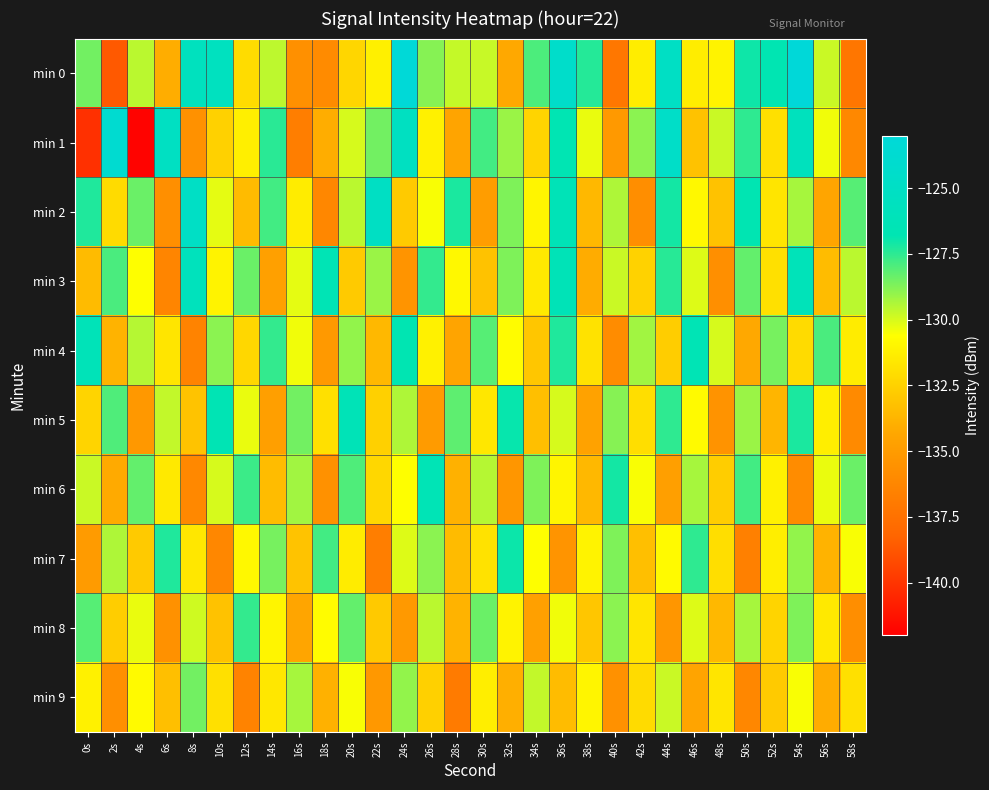

Reading right to left, list all the values displayed in this chart.

min 0: 58s=-137.2	56s=-129.8	54s=-123.1	52s=-126.8	50s=-127.0	48s=-131.1	46s=-131.4	44s=-125.0	42s=-131.3	40s=-137.1	38s=-127.3	36s=-124.5	34s=-128.0	32s=-134.3	30s=-129.8	28s=-129.8	26s=-128.8	24s=-123.2	22s=-131.2	20s=-132.3	18s=-135.9	16s=-135.7	14s=-129.6	12s=-132.1	10s=-125.6	8s=-125.6	6s=-134.1	4s=-129.6	2s=-138.7	0s=-128.5
min 1: 58s=-136.1	56s=-130.4	54s=-125.7	52s=-131.9	50s=-127.5	48s=-129.8	46s=-133.2	44s=-124.6	42s=-128.9	40s=-135.1	38s=-130.3	36s=-126.7	34s=-132.4	32s=-129.1	30s=-127.8	28s=-134.5	26s=-131.2	24s=-125.3	22s=-128.5	20s=-130.0	18s=-134.1	16s=-136.7	14s=-127.4	12s=-131.3	10s=-132.5	8s=-135.6	6s=-125.3	4s=-141.8	2s=-123.8	0s=-140.2
min 2: 58s=-128.1	56s=-134.4	54s=-129.3	52s=-131.7	50s=-126.8	48s=-133.2	46s=-130.9	44s=-127.1	42s=-135.8	40s=-129.4	38s=-133.6	36s=-126.3	34s=-131.0	32s=-128.7	30s=-134.9	28s=-127.2	26s=-130.5	24s=-132.8	22s=-125.1	20s=-129.6	18s=-136.2	16s=-131.4	14s=-127.8	12s=-133.5	10s=-130.2	8s=-124.9	6s=-135.7	4s=-128.4	2s=-132.1	0s=-127.3
min 3: 58s=-129.6	56s=-133.4	54s=-126.1	52s=-131.9	50s=-128.3	48s=-135.7	46s=-130.1	44s=-127.4	42s=-132.5	40s=-129.8	38s=-134.1	36s=-126.3	34s=-131.5	32s=-128.7	30s=-133.2	28s=-130.9	26s=-127.6	24s=-135.4	22s=-129.1	20s=-132.8	18s=-126.5	16s=-130.2	14s=-134.7	12s=-128.4	10s=-131.1	8s=-125.8	6s=-136.3	4s=-130.6	2s=-127.9	0s=-133.5
min 4: 58s=-131.4	56s=-127.9	54s=-132.1	52s=-128.6	50s=-134.3	48s=-130.0	46s=-126.5	44s=-132.7	42s=-129.2	40s=-135.9	38s=-131.8	36s=-127.3	34s=-133.0	32s=-130.7	30s=-128.1	28s=-134.5	26s=-131.2	24s=-126.8	22s=-133.6	20s=-129.0	18s=-135.1	16s=-130.4	14s=-127.6	12s=-132.3	10s=-128.9	8s=-136.4	6s=-131.7	4s=-129.5	2s=-133.8	0s=-126.2
min 5: 58s=-136.0	56s=-131.3	54s=-127.2	52s=-133.7	50s=-129.1	48s=-135.5	46s=-130.8	44s=-127.5	42s=-132.0	40s=-128.8	38s=-134.6	36s=-130.0	34s=-133.3	32s=-126.9	30s=-131.6	28s=-128.2	26s=-135.0	24s=-129.4	22s=-132.6	20s=-126.3	18s=-131.9	16s=-128.5	14s=-134.8	12s=-130.3	10s=-126.6	8s=-133.1	6s=-129.7	4s=-135.2	2s=-128.0	0s=-132.4
min 6: 58s=-128.4	56s=-130.3	54s=-135.9	52s=-131.2	50s=-127.8	48s=-132.7	46s=-129.3	44s=-134.8	42s=-130.5	40s=-127.1	38s=-133.6	36s=-131.0	34s=-128.7	32s=-135.3	30s=-129.5	28s=-133.9	26s=-126.4	24s=-130.6	22s=-132.3	20s=-128.0	18s=-135.6	16s=-129.2	14s=-133.4	12s=-127.7	10s=-130.0	8s=-136.1	6s=-131.5	4s=-128.3	2s=-134.2	0s=-129.8
min 7: 58s=-130.5	56s=-133.8	54s=-129.0	52s=-131.3	50s=-136.6	48s=-132.0	46s=-127.5	44s=-130.8	42s=-133.3	40s=-128.7	38s=-131.1	36s=-135.4	34s=-130.6	32s=-127.0	30s=-131.8	28s=-133.5	26s=-128.9	24s=-130.1	22s=-136.7	20s=-131.4	18s=-127.8	16s=-133.1	14s=-128.6	12s=-130.9	10s=-136.2	8s=-131.6	6s=-127.3	4s=-132.8	2s=-129.4	0s=-135.0
min 8: 58s=-135.8	56s=-131.5	54s=-128.7	52s=-132.4	50s=-129.3	48s=-133.6	46s=-130.1	44s=-135.3	42s=-131.7	40s=-128.9	38s=-133.0	36s=-130.4	34s=-134.7	32s=-131.1	30s=-128.4	28s=-133.8	26s=-129.6	24s=-135.1	22s=-132.9	20s=-128.3	18s=-130.7	16s=-134.4	14s=-131.0	12s=-127.6	10s=-133.2	8s=-129.9	6s=-135.6	4s=-130.3	2s=-132.7	0s=-128.1
min 9: 58s=-131.9	56s=-134.1	54s=-130.5	52s=-132.8	50s=-136.2	48s=-131.7	46s=-134.5	44s=-129.8	42s=-132.1	40s=-135.6	38s=-131.0	36s=-133.4	34s=-129.7	32s=-134.0	30s=-131.3	28s=-136.9	26s=-132.6	24s=-129.0	22s=-135.2	20s=-130.5	18s=-133.9	16s=-129.3	14s=-131.6	12s=-136.4	10s=-131.9	8s=-128.5	6s=-133.3	4s=-130.8	2s=-135.7	0s=-131.2